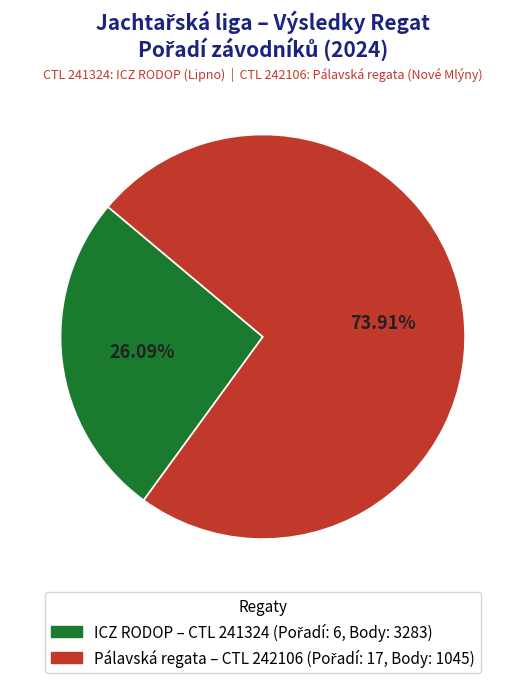

Is there a majority slice in this chart?

Yes